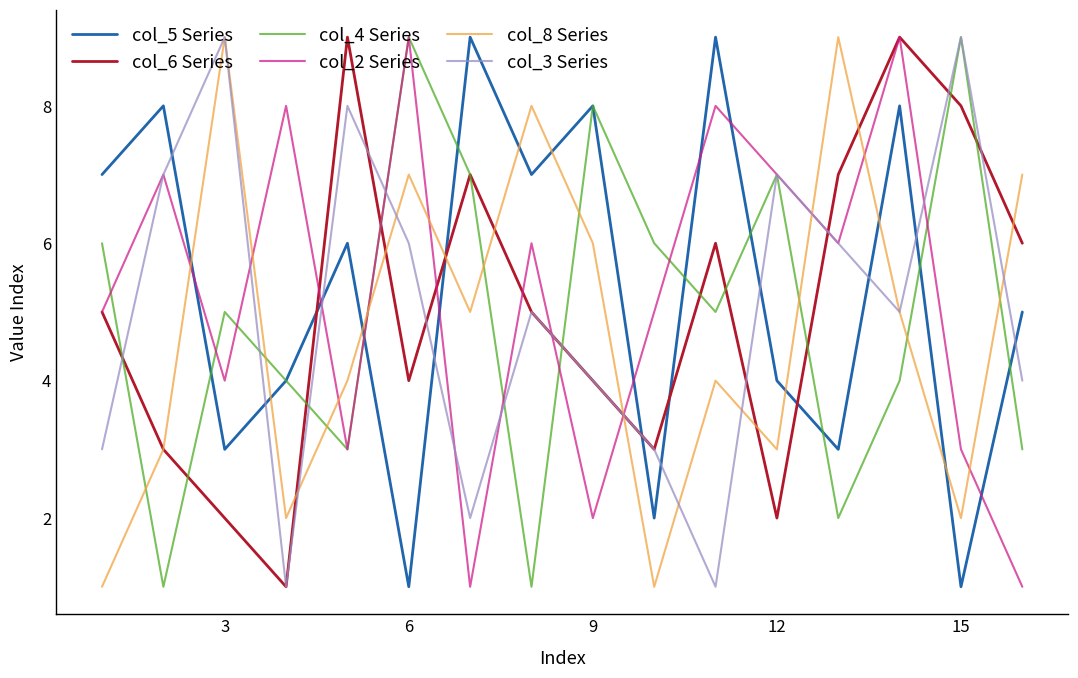

What is the maximum value shown in the chart?

9